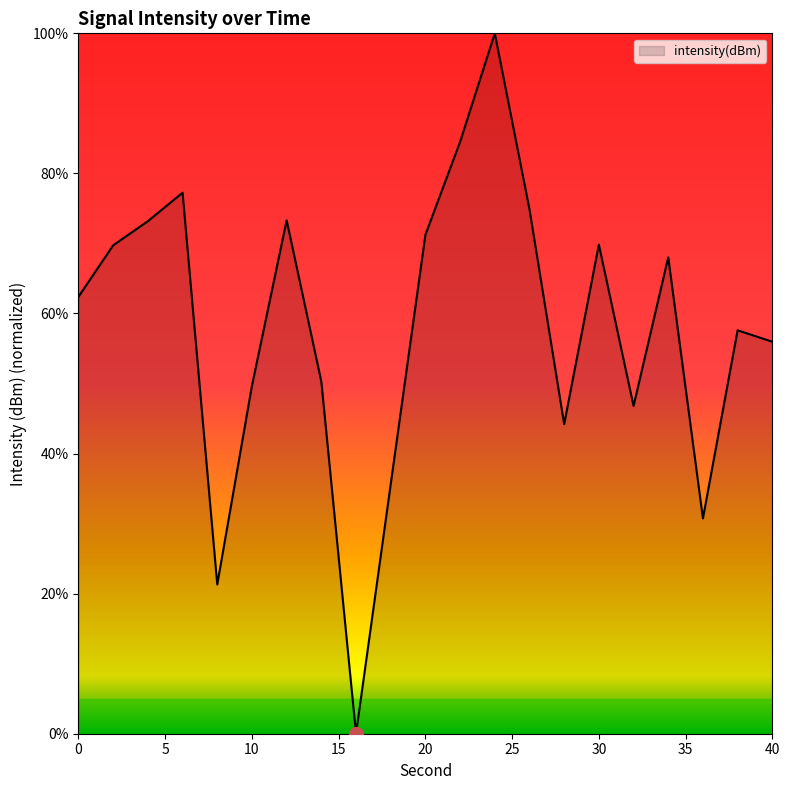

What is the difference between the maximum and minimum values?

100.0